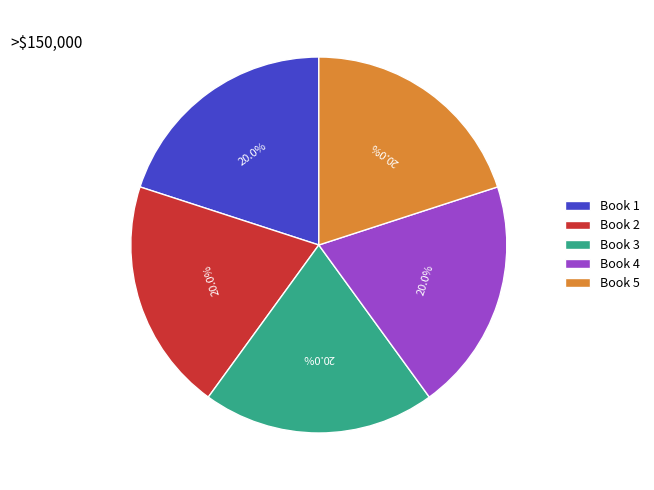

True or false: Book 4 accounts for 10% of the total.

False